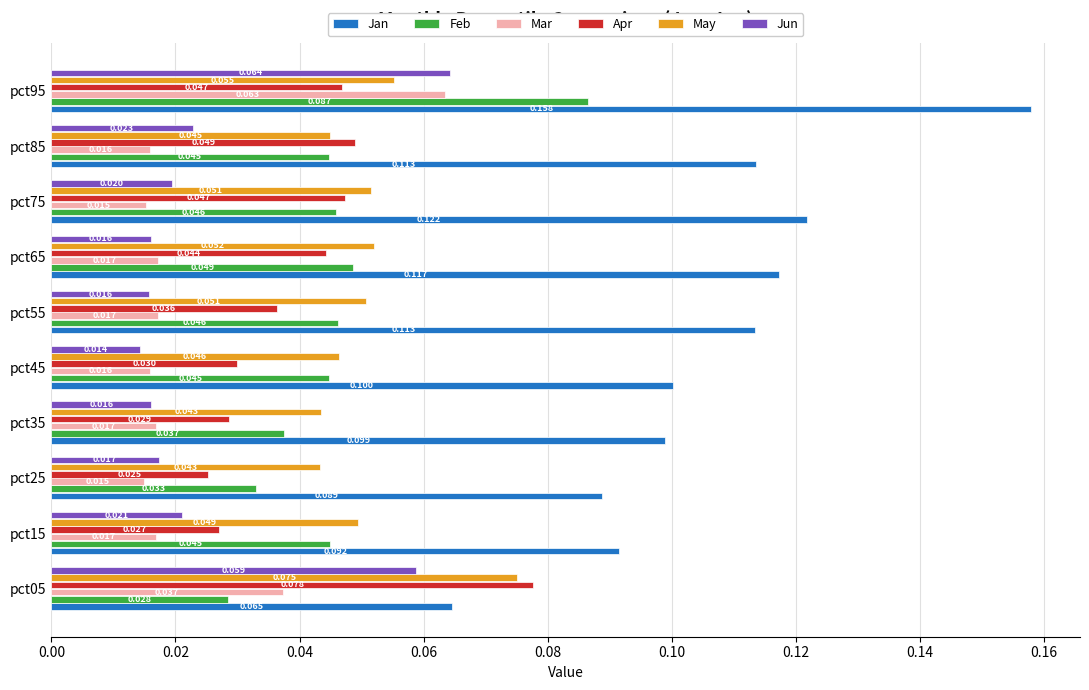

Where is Jun nearest to the value 0?

pct45